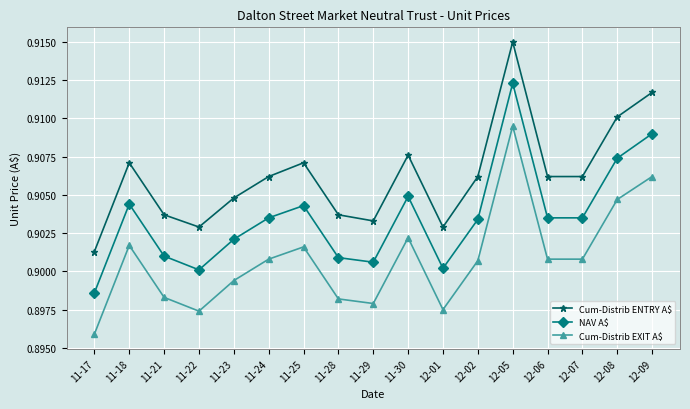

At how many categories does at least one series exceed 0?

17